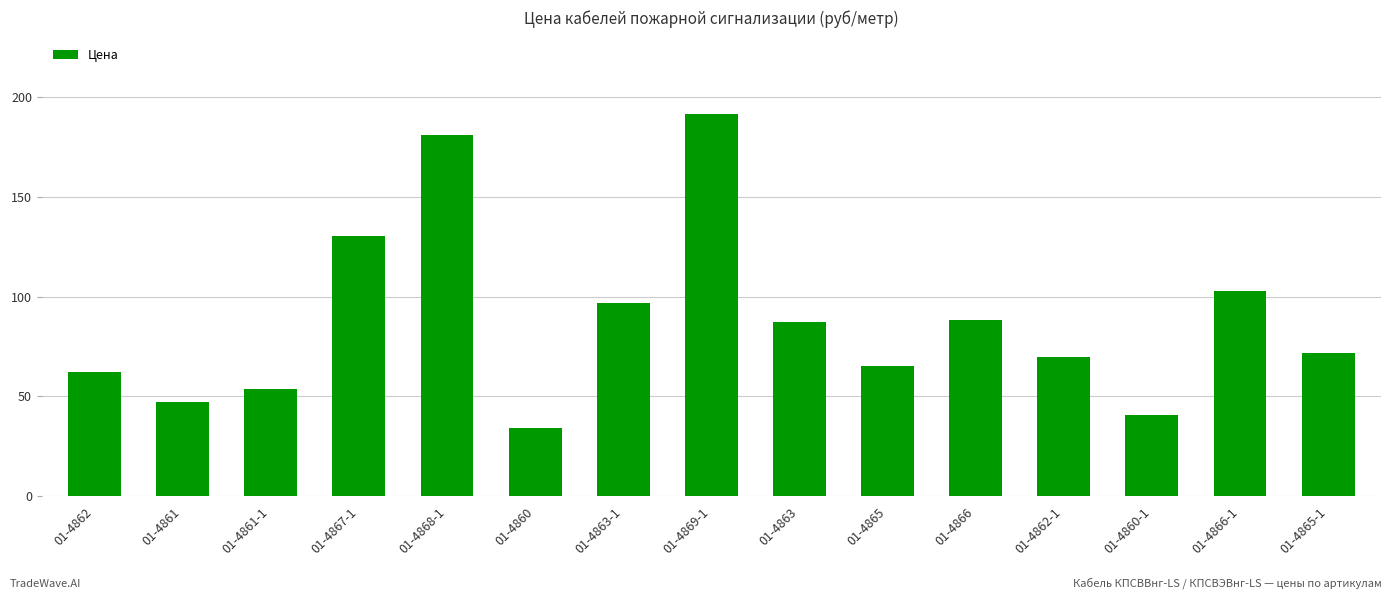

At which label is the value closest to 112?

01-4866-1